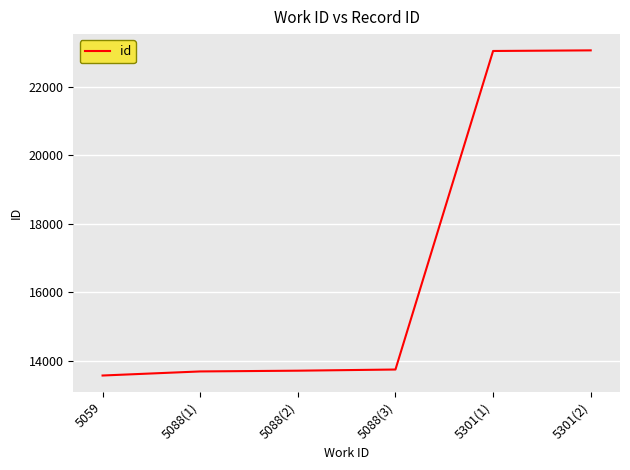

Is it true that the value at 5088(1) is 13690?

True